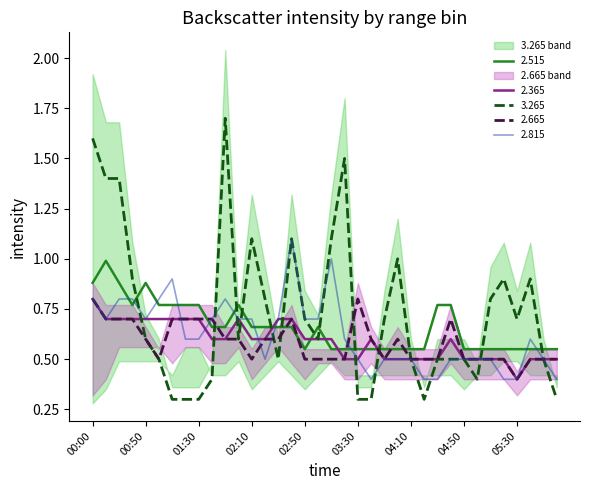

What is the difference between the maximum and minimum values in the 2.665 series?

0.4